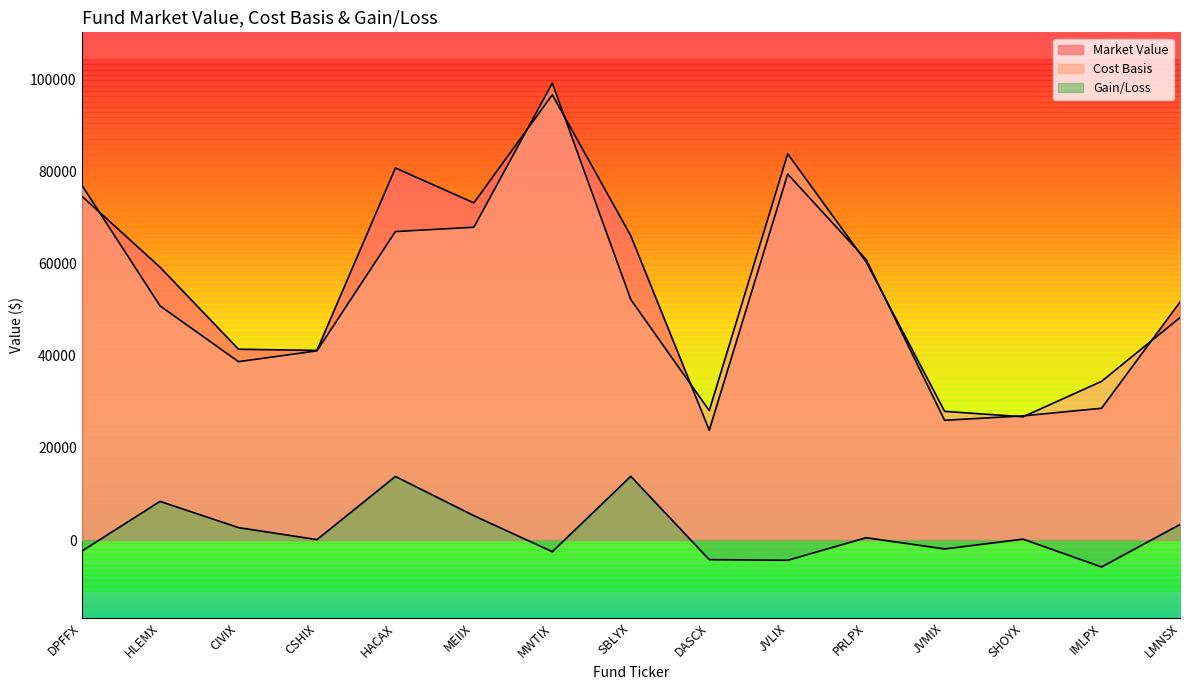

Where do Cost Basis and Market Value first cross each other?

DPFFX and HLEMX